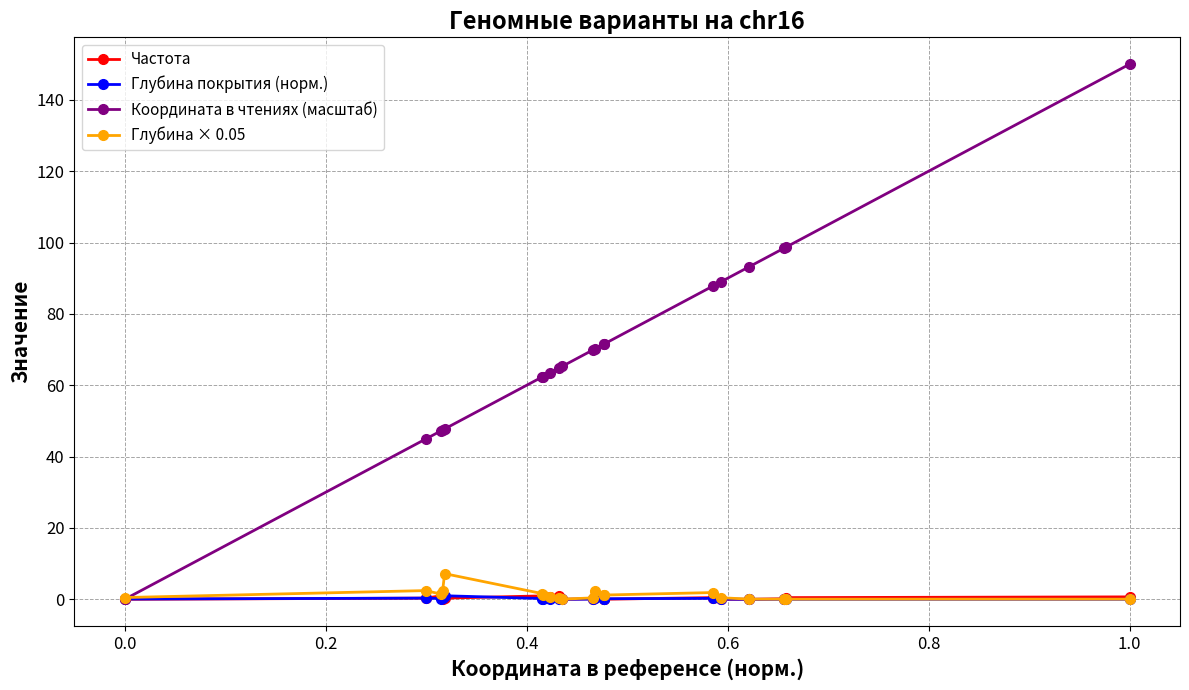

Does the chart have visible grid lines?

Yes